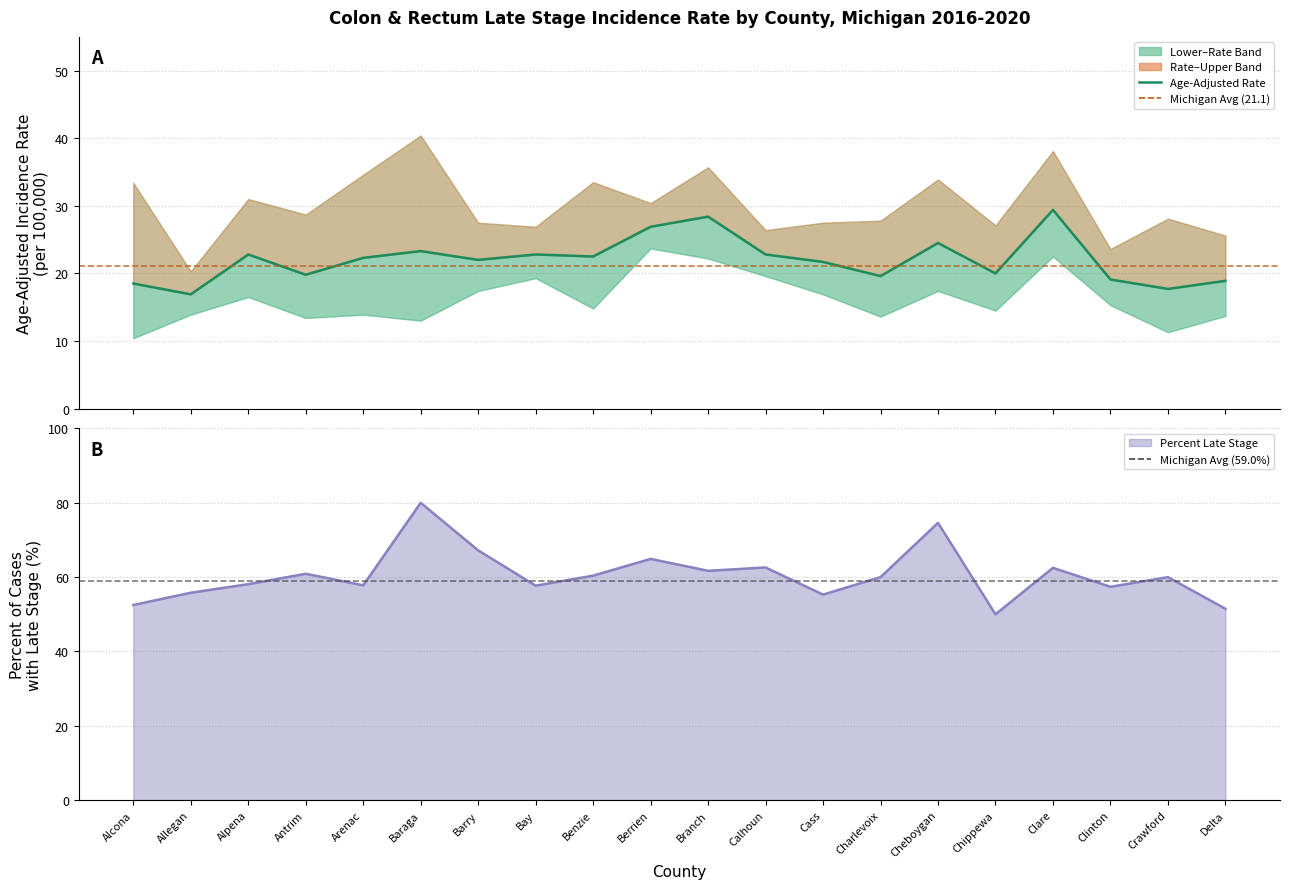

True or false: Percent Late Stage and Age-Adjusted Rate intersect in this chart.

False